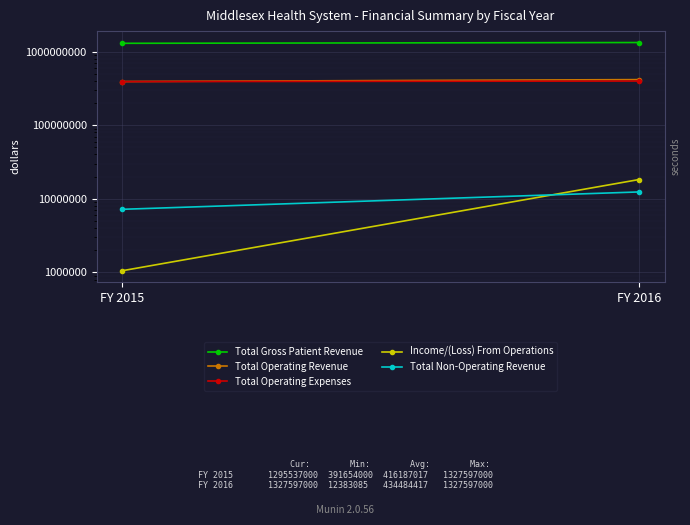

What is the minimum value shown in the chart?

1054000